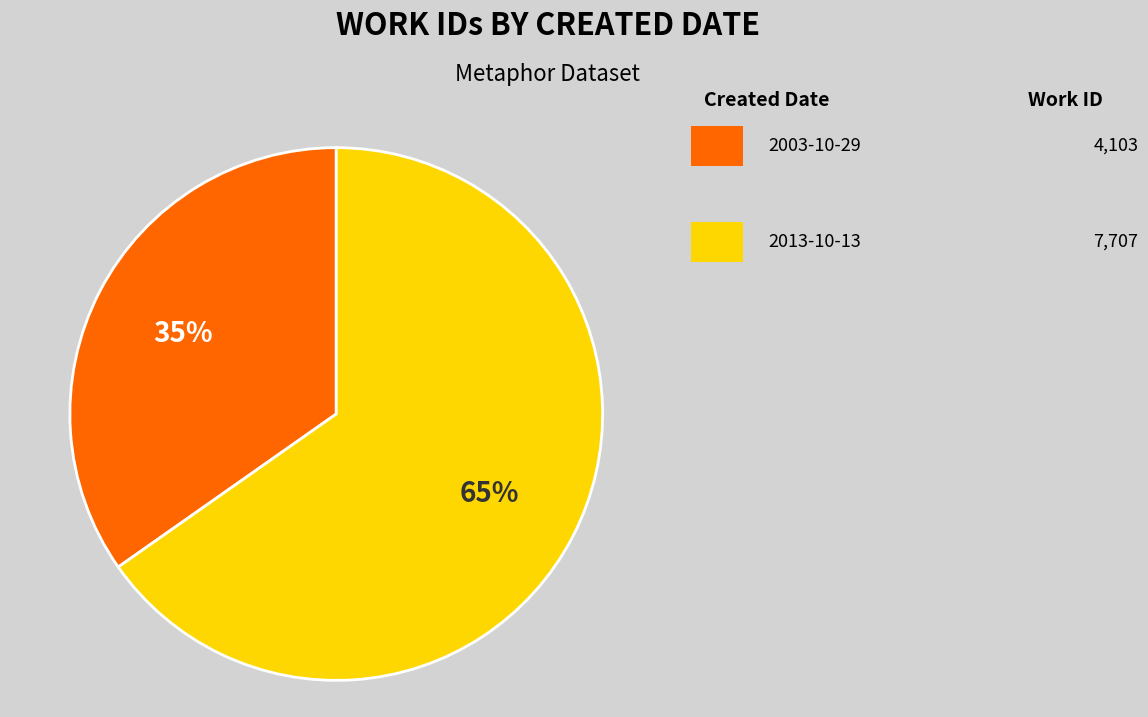

Is there any slice that represents more than half of the pie?

Yes